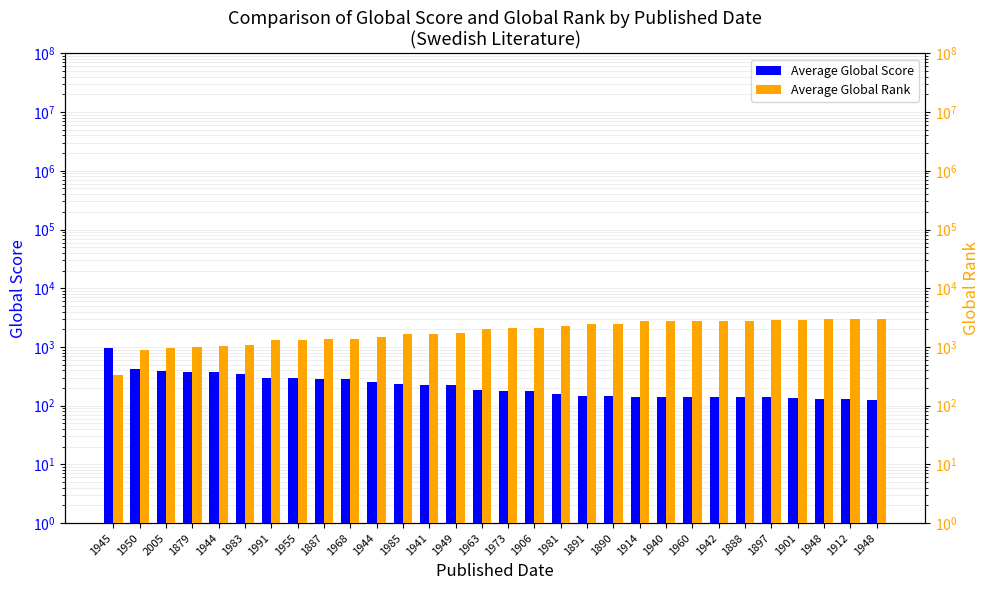

Reading right to left, transcribe all the data shown in this chart.

Average Global Score: 126	132	132	136	138	138	138	138	138	138	144	144	157	178	180	187	222	228	232	252	280	282	290	293	349	370	378	396	417	971
Average Global Rank: 2948	2948	2948	2850	2850	2770	2720	2720	2720	2720	2454	2454	2302	2112	2100	2017	1722	1669	1645	1487	1356	1348	1311	1298	1082	1024	994	948	895	338